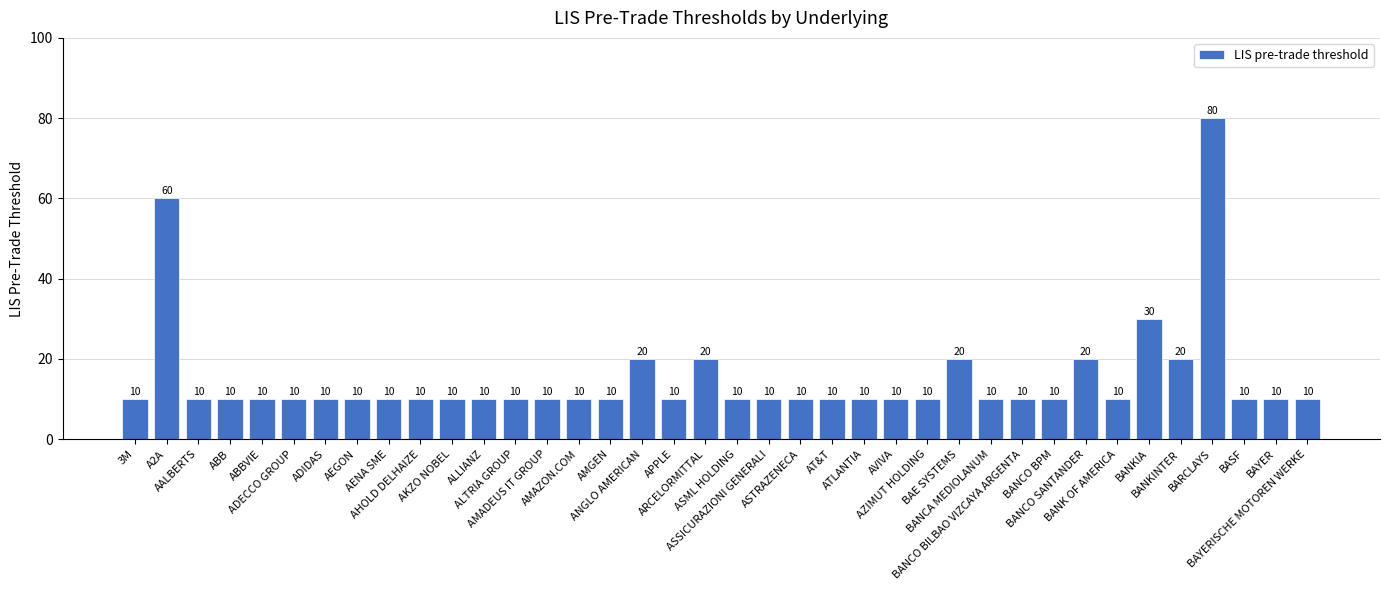

Which label corresponds to the largest value in the chart?

BARCLAYS